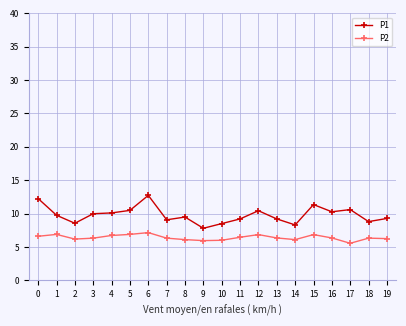

Is the value of P1 at 4 greater than the value of P2 at 16?

Yes